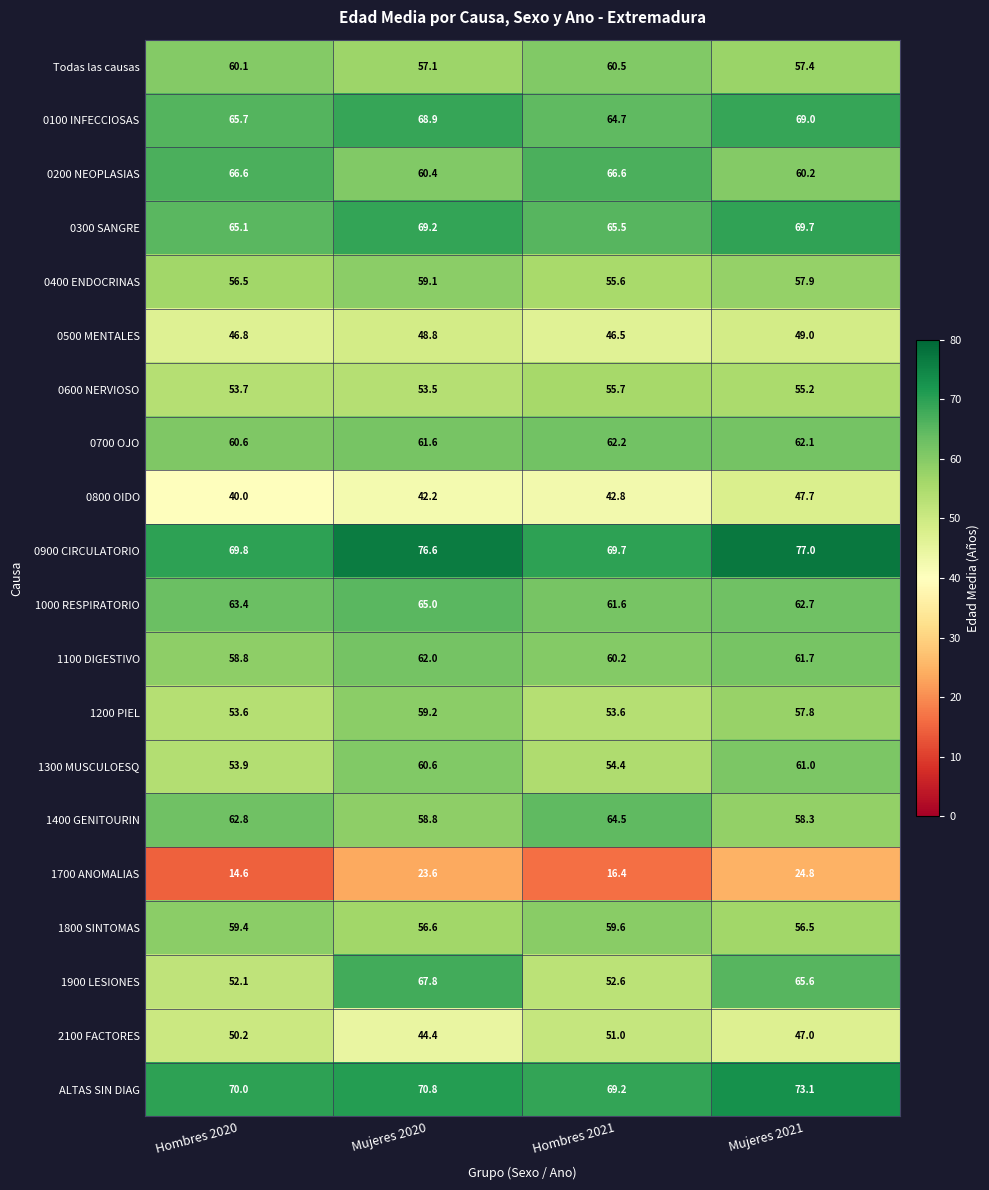

How many categories are shown in the chart?

4